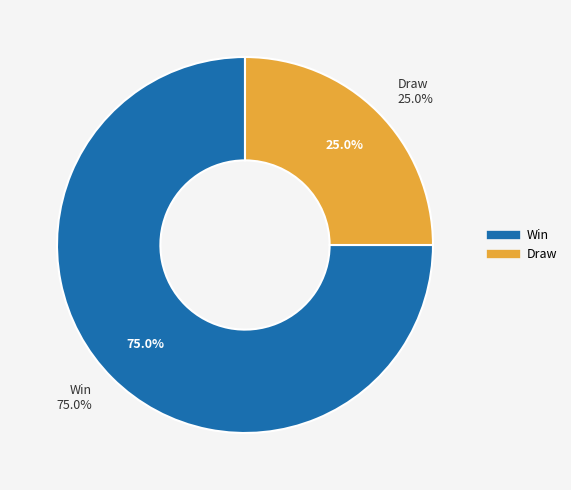

To the nearest percent, what portion does Win represent?

75%